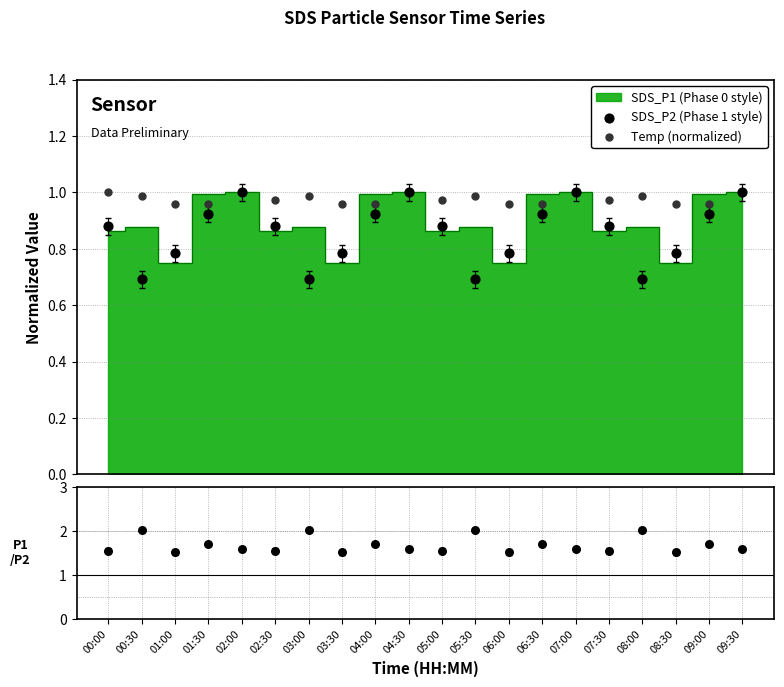

What is the total value across all series at 07:00?

3.6